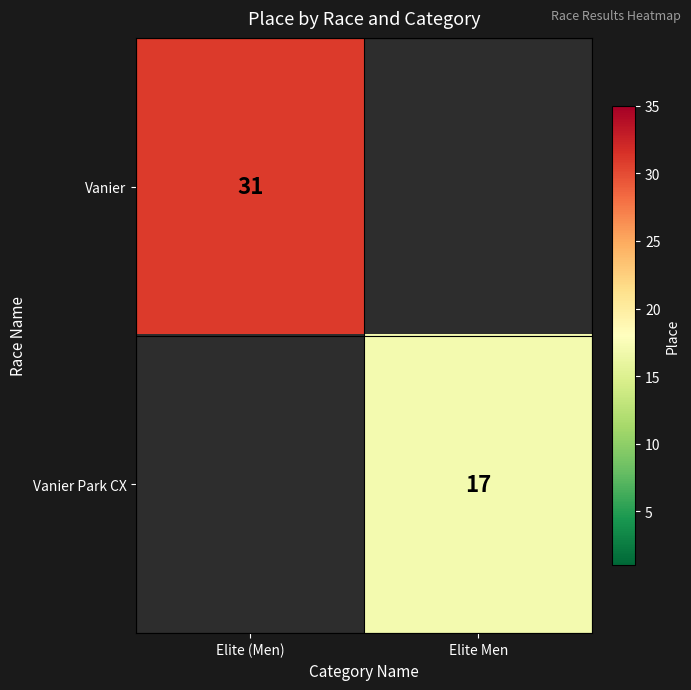

What is the greatest value displayed?

31.0